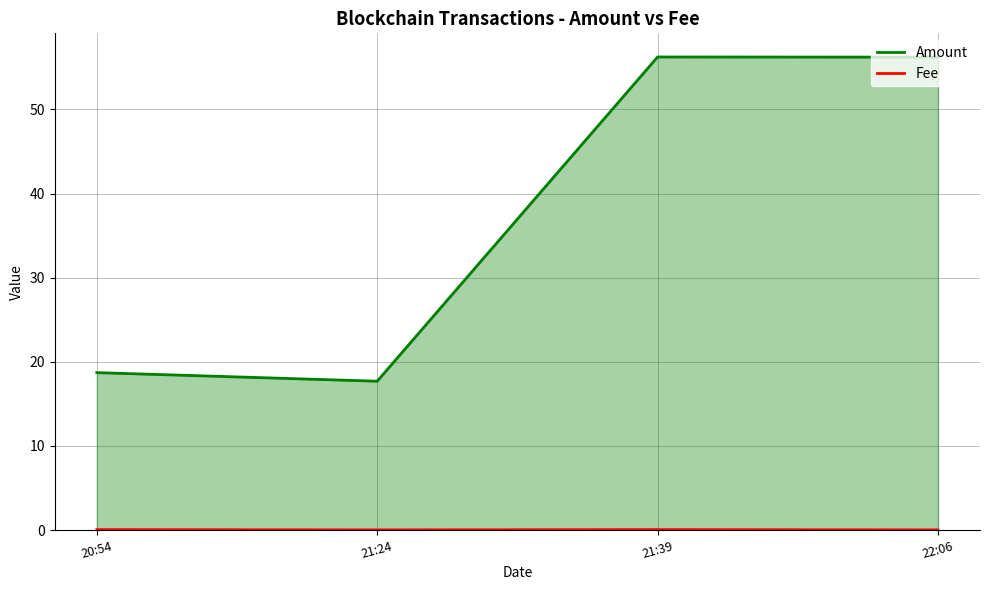

Reading left to right, what are all the values shown in this chart?

Amount: 18.7	17.7	56.2	56.2
Fee: 0.1	0.0	0.1	0.0